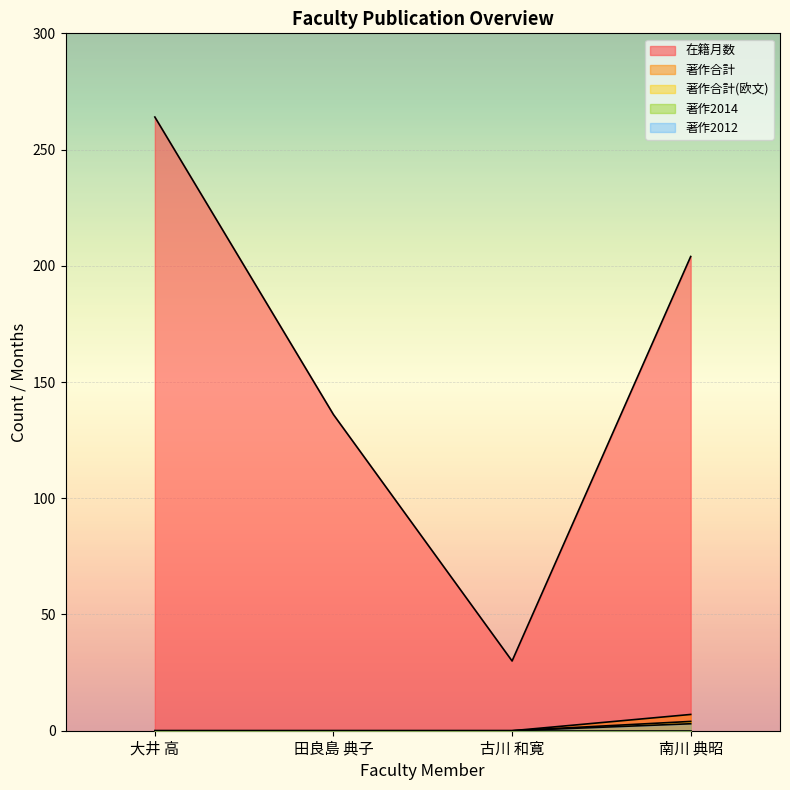

Reading left to right, extract all data points from this chart.

在籍月数: 大井 高=264	田良島 典子=136	古川 和寛=30	南川 典昭=204
著作合計: 大井 高=0	田良島 典子=0	古川 和寛=0	南川 典昭=7
著作合計(欧文): 大井 高=0	田良島 典子=0	古川 和寛=0	南川 典昭=4
著作2012: 大井 高=0	田良島 典子=0	古川 和寛=0	南川 典昭=3